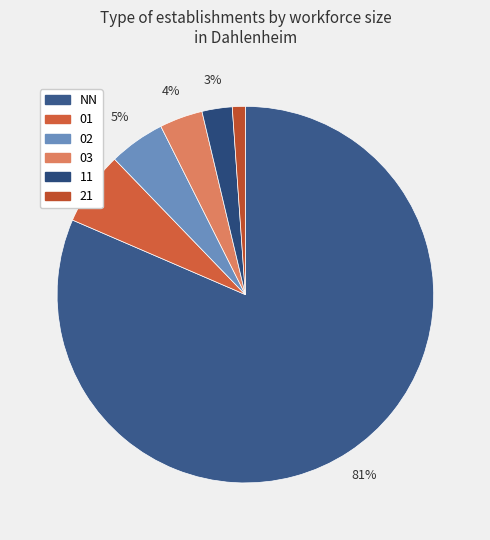

How many slices are in this pie chart?

6